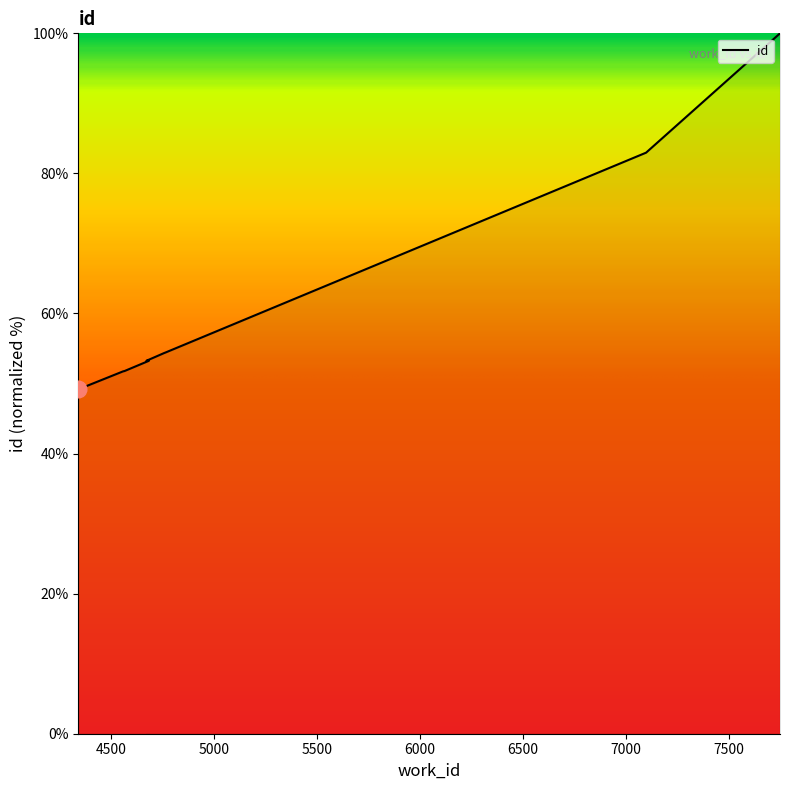

What is the ratio of the value at 4339 to the value at 7750?

0.5